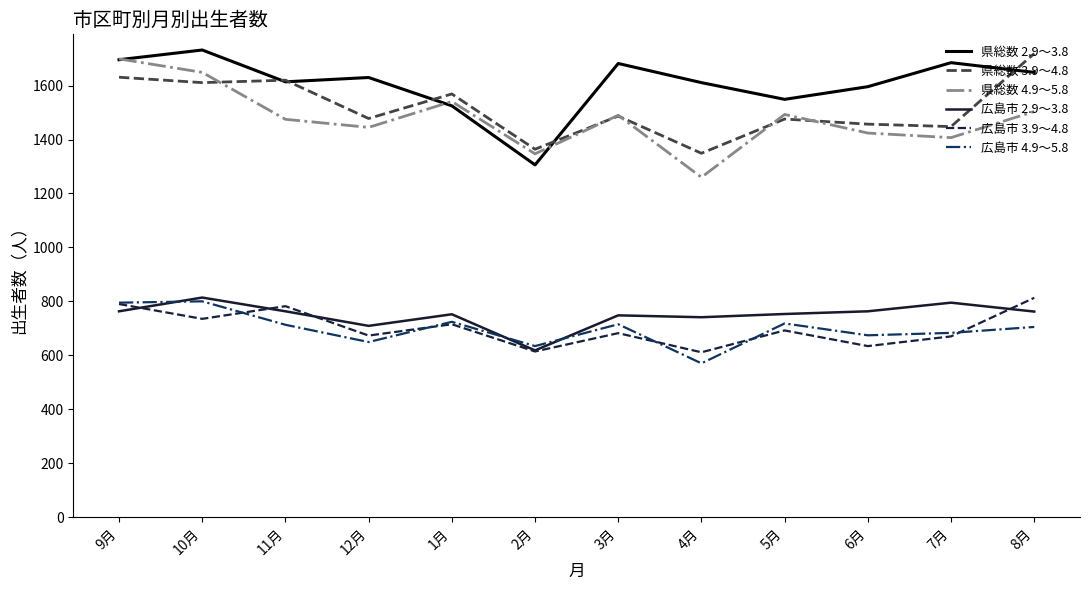

What is the spread (max minus min) of values at 10月?

997